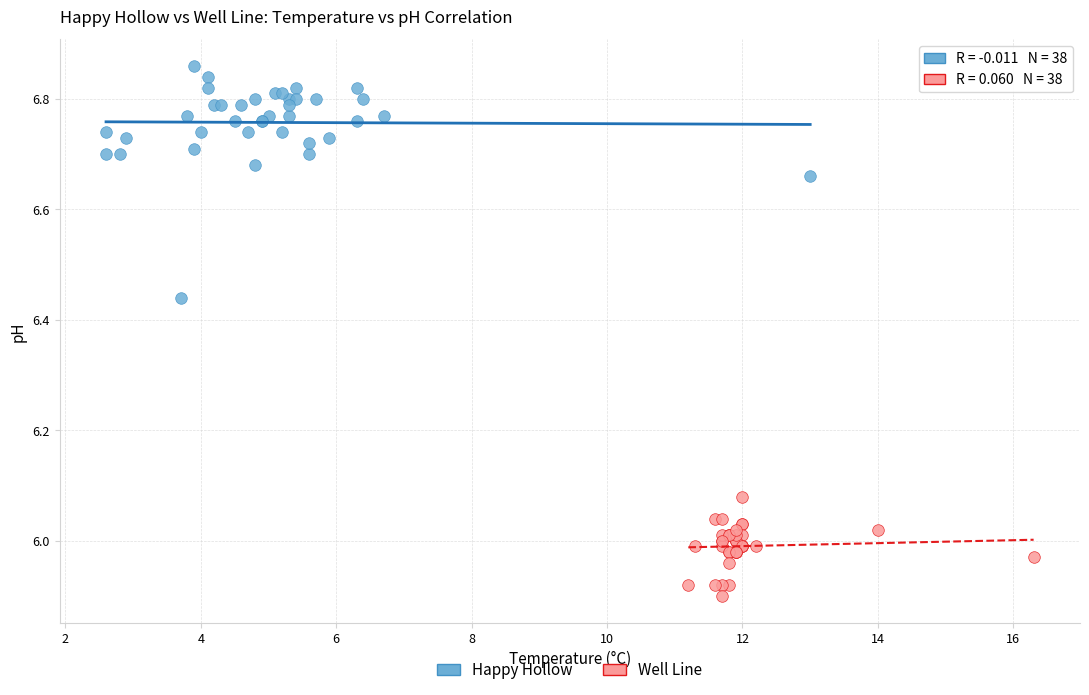

Which series contains the highest Y value?

Happy Hollow